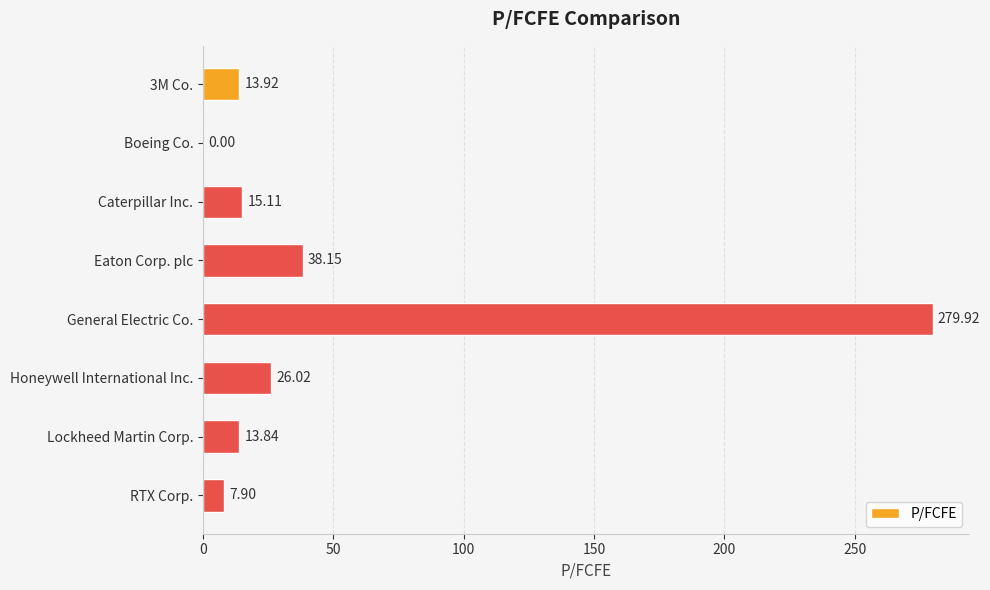

What is the sum of the values at Honeywell International Inc. and Boeing Co.?

26.0